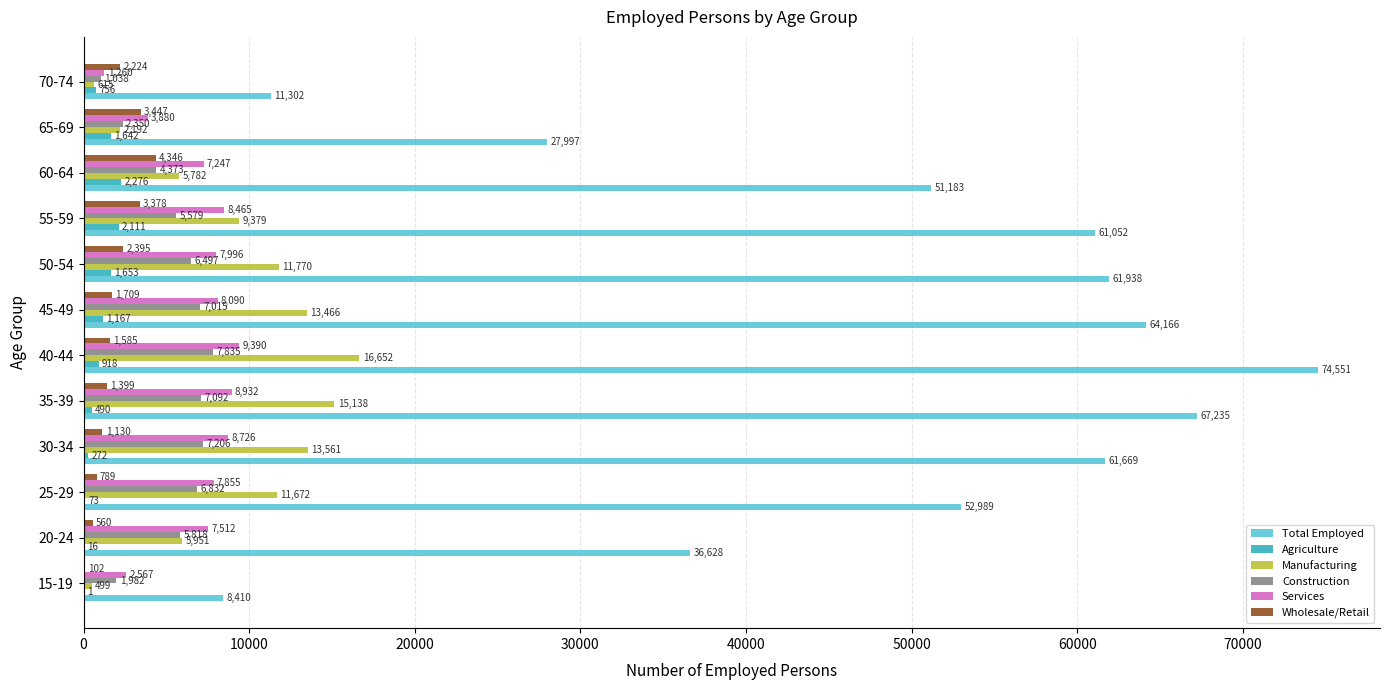

The Construction series shows 11802 at 45-49. True or false?

False